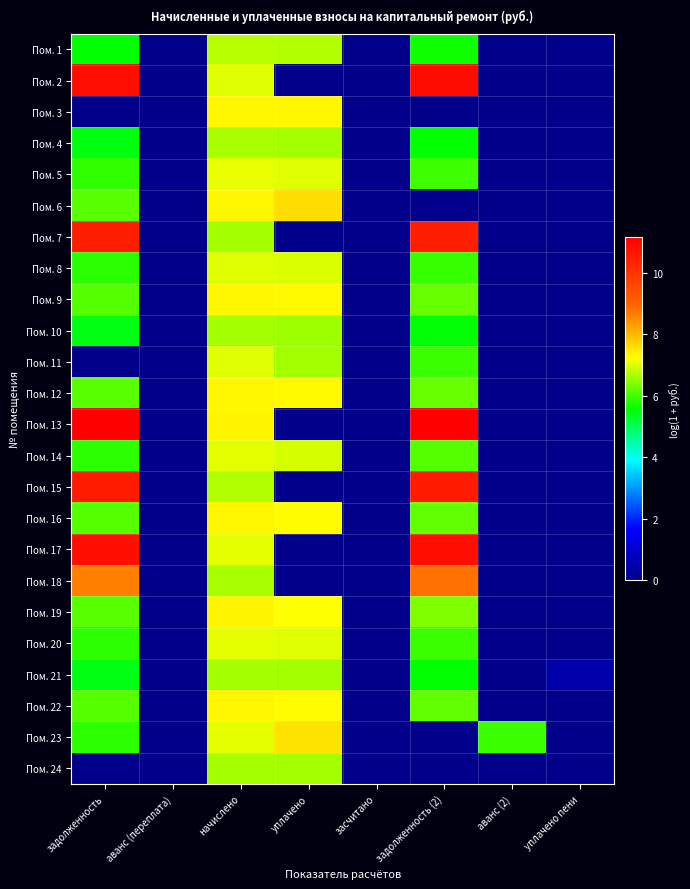

What is the maximum value shown in the chart?

11.1